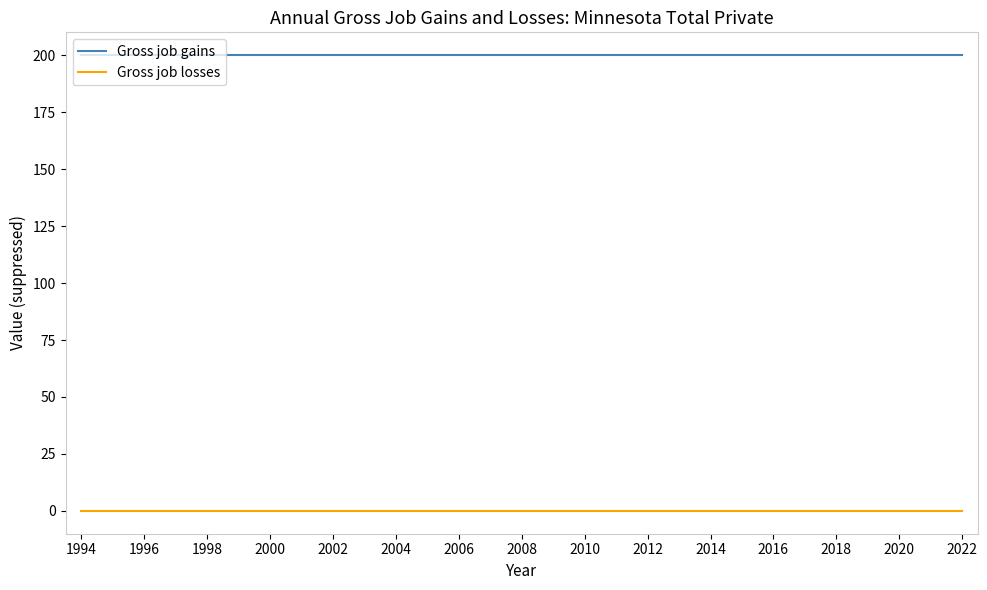

Rank the series by their maximum value, from highest to lowest.

Gross job gains, Gross job losses